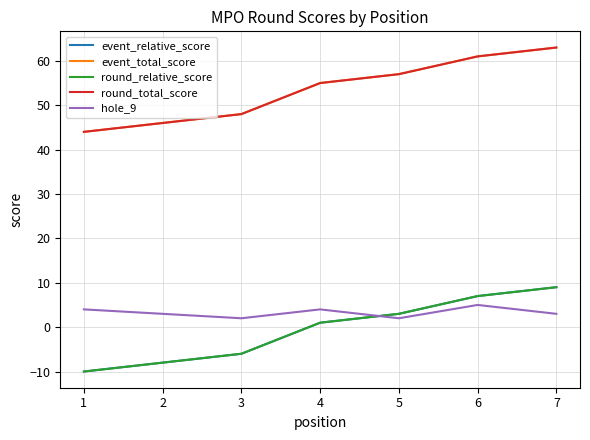

Does the chart display data point markers on the line(s)?

No